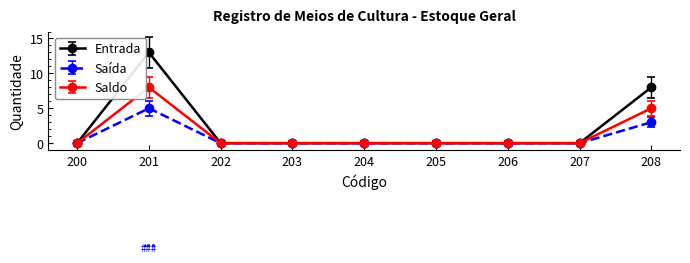

Is it true that Saldo equals 0 at 203?

True